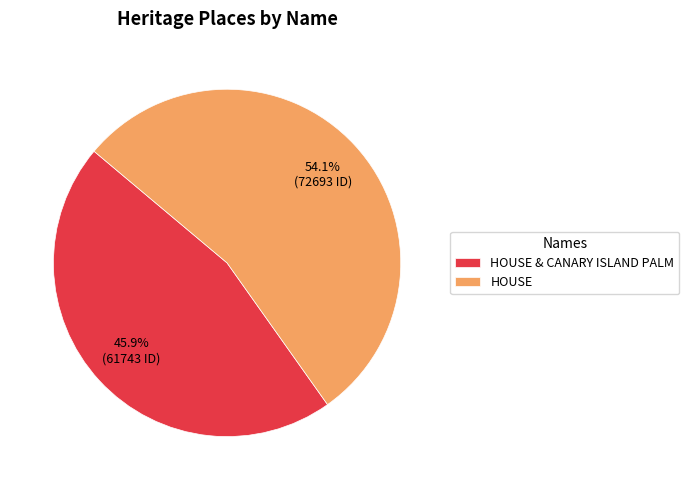

What is the majority slice?

HOUSE